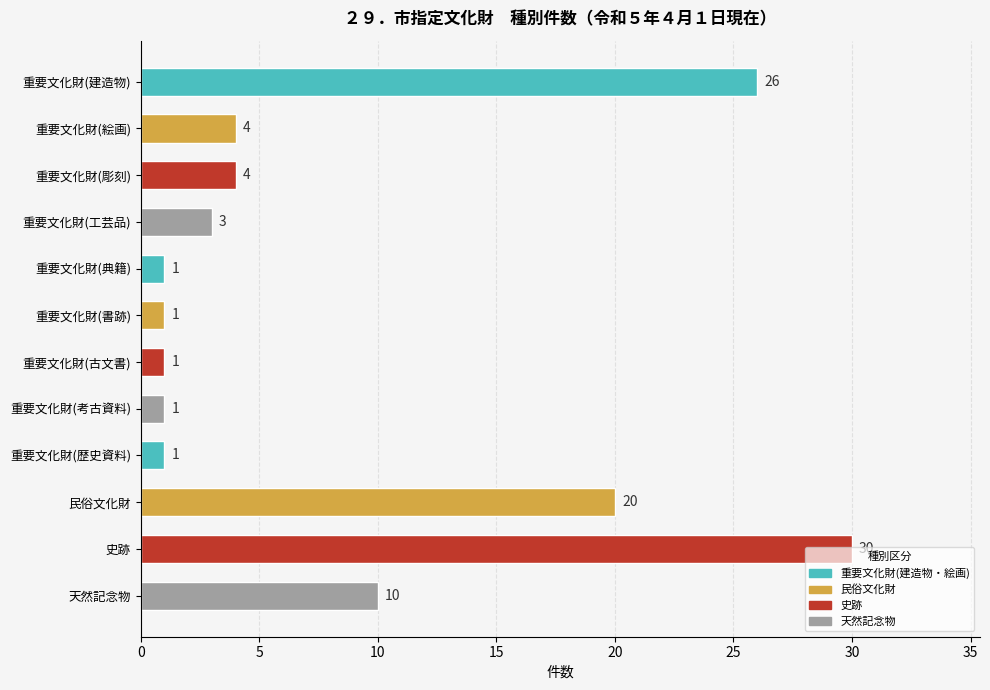

What is the label of the 8th bar from the top?

重要文化財(考古資料)